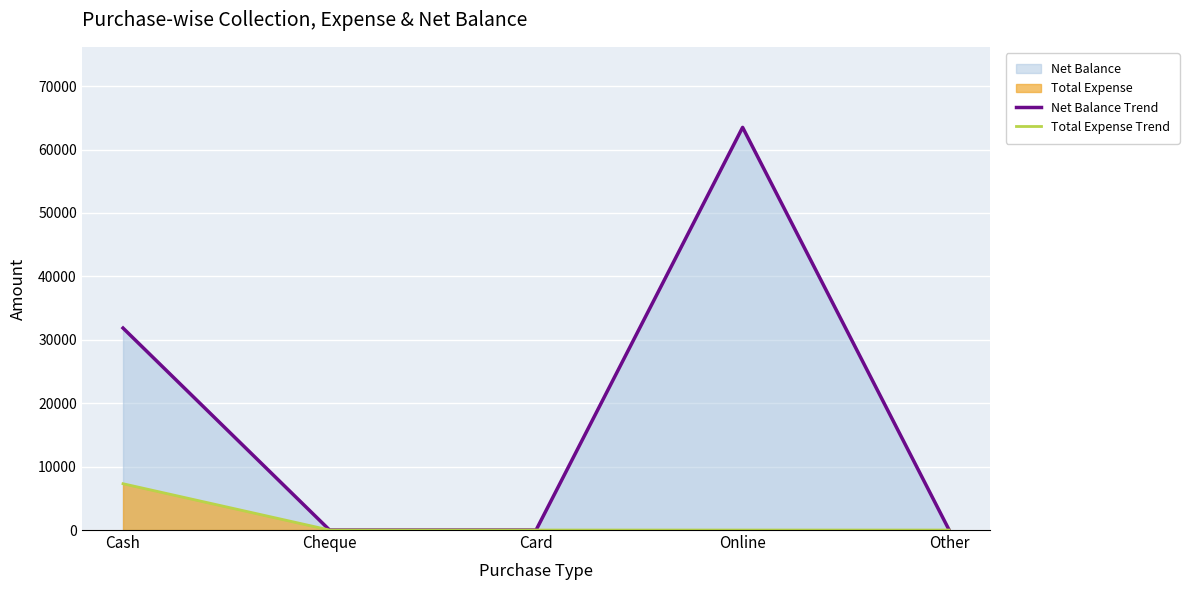

At which label is Net Balance Trend closest to 31750?

Cash